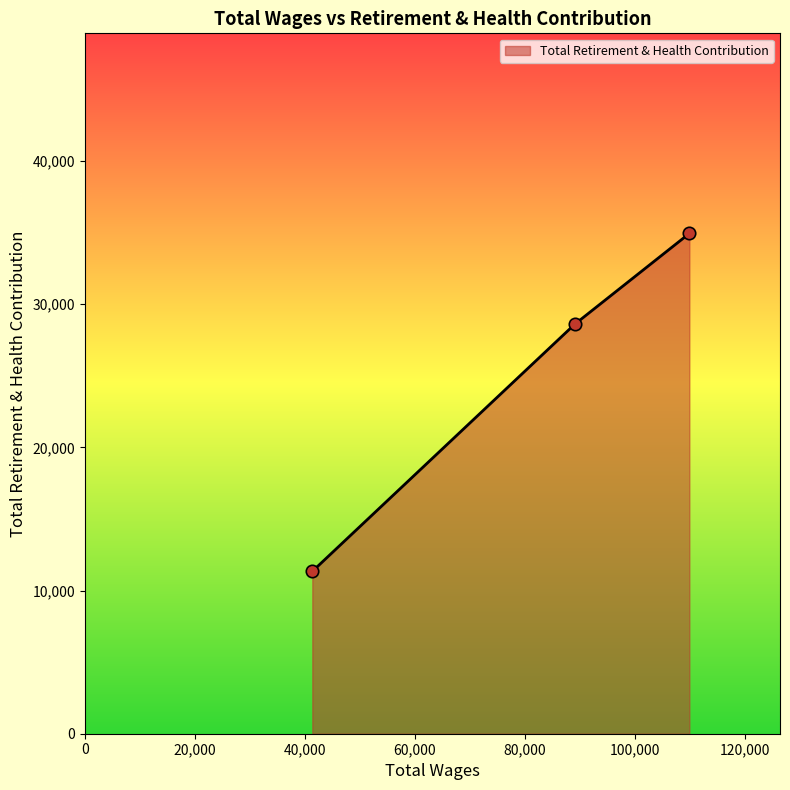

What is the minimum value shown in the chart?

11338